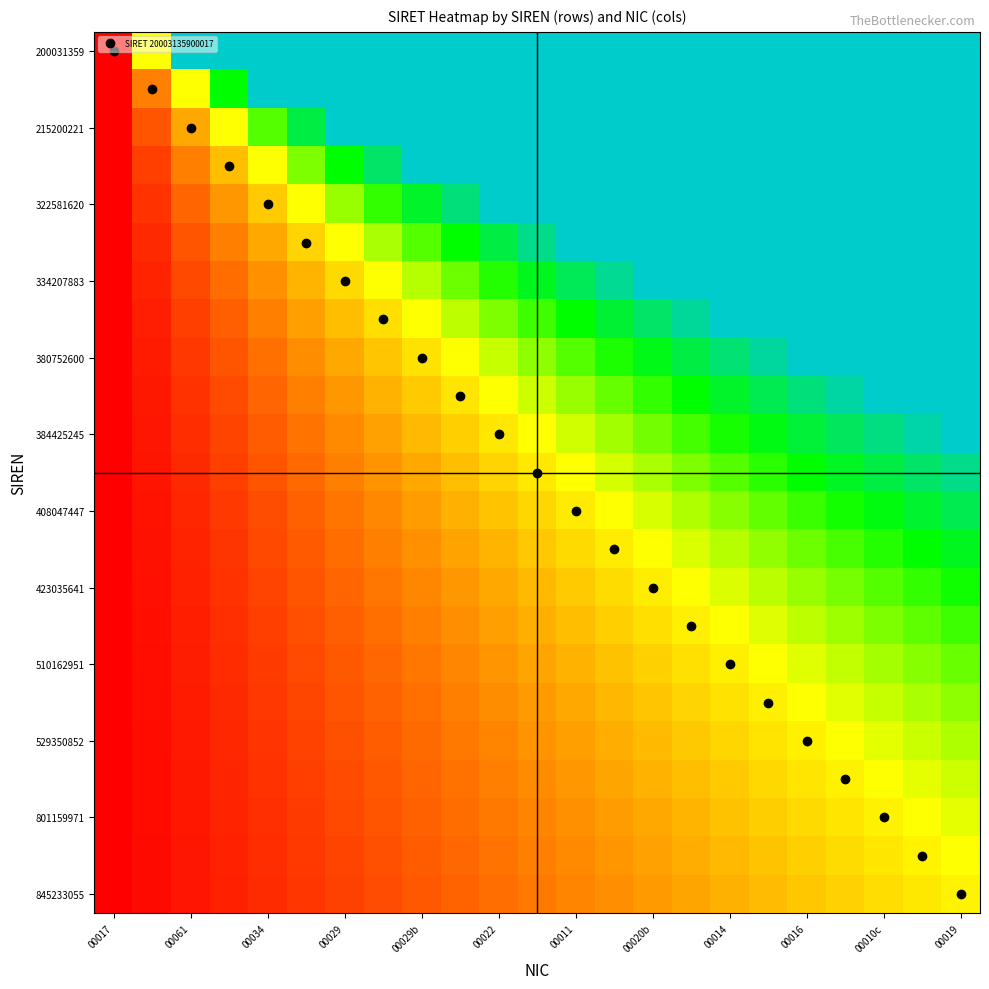

How many distinct data groups are displayed?

23